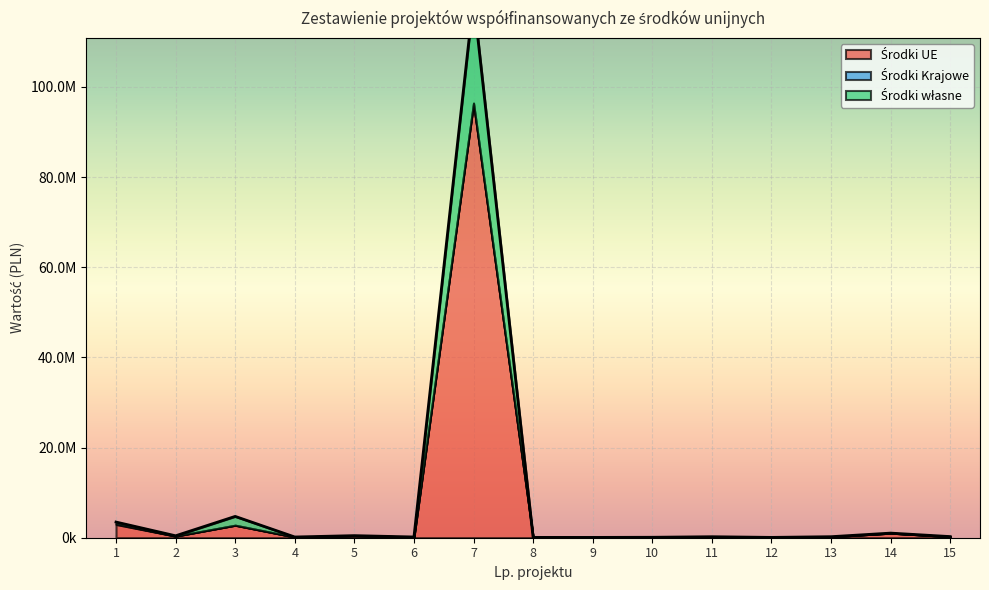

What is the difference between the maximum and minimum values in the Środki UE series?

96315529.5